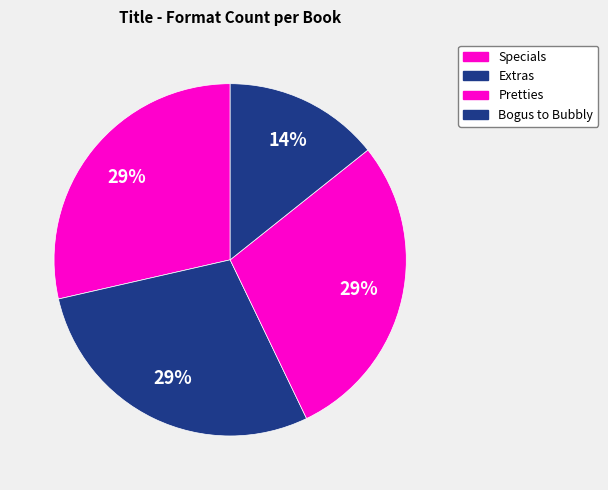

How many slices are in this pie chart?

4